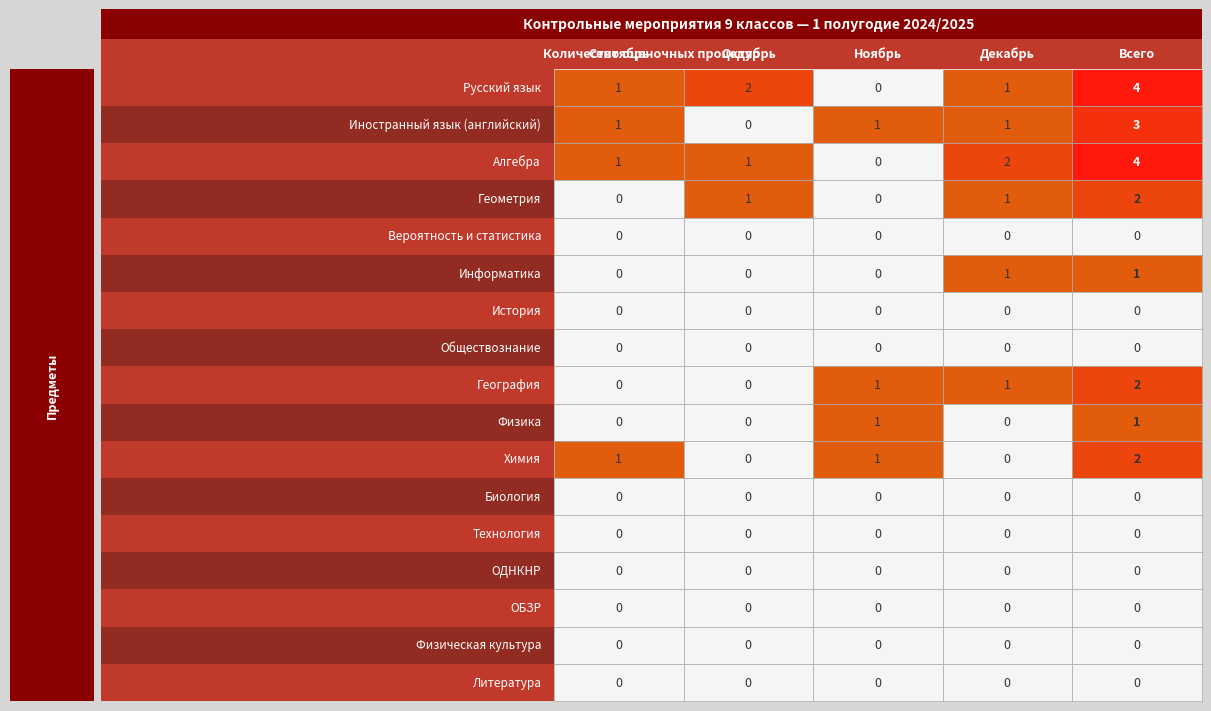

What is the sum of the Русский язык values at 2 and 0?

1